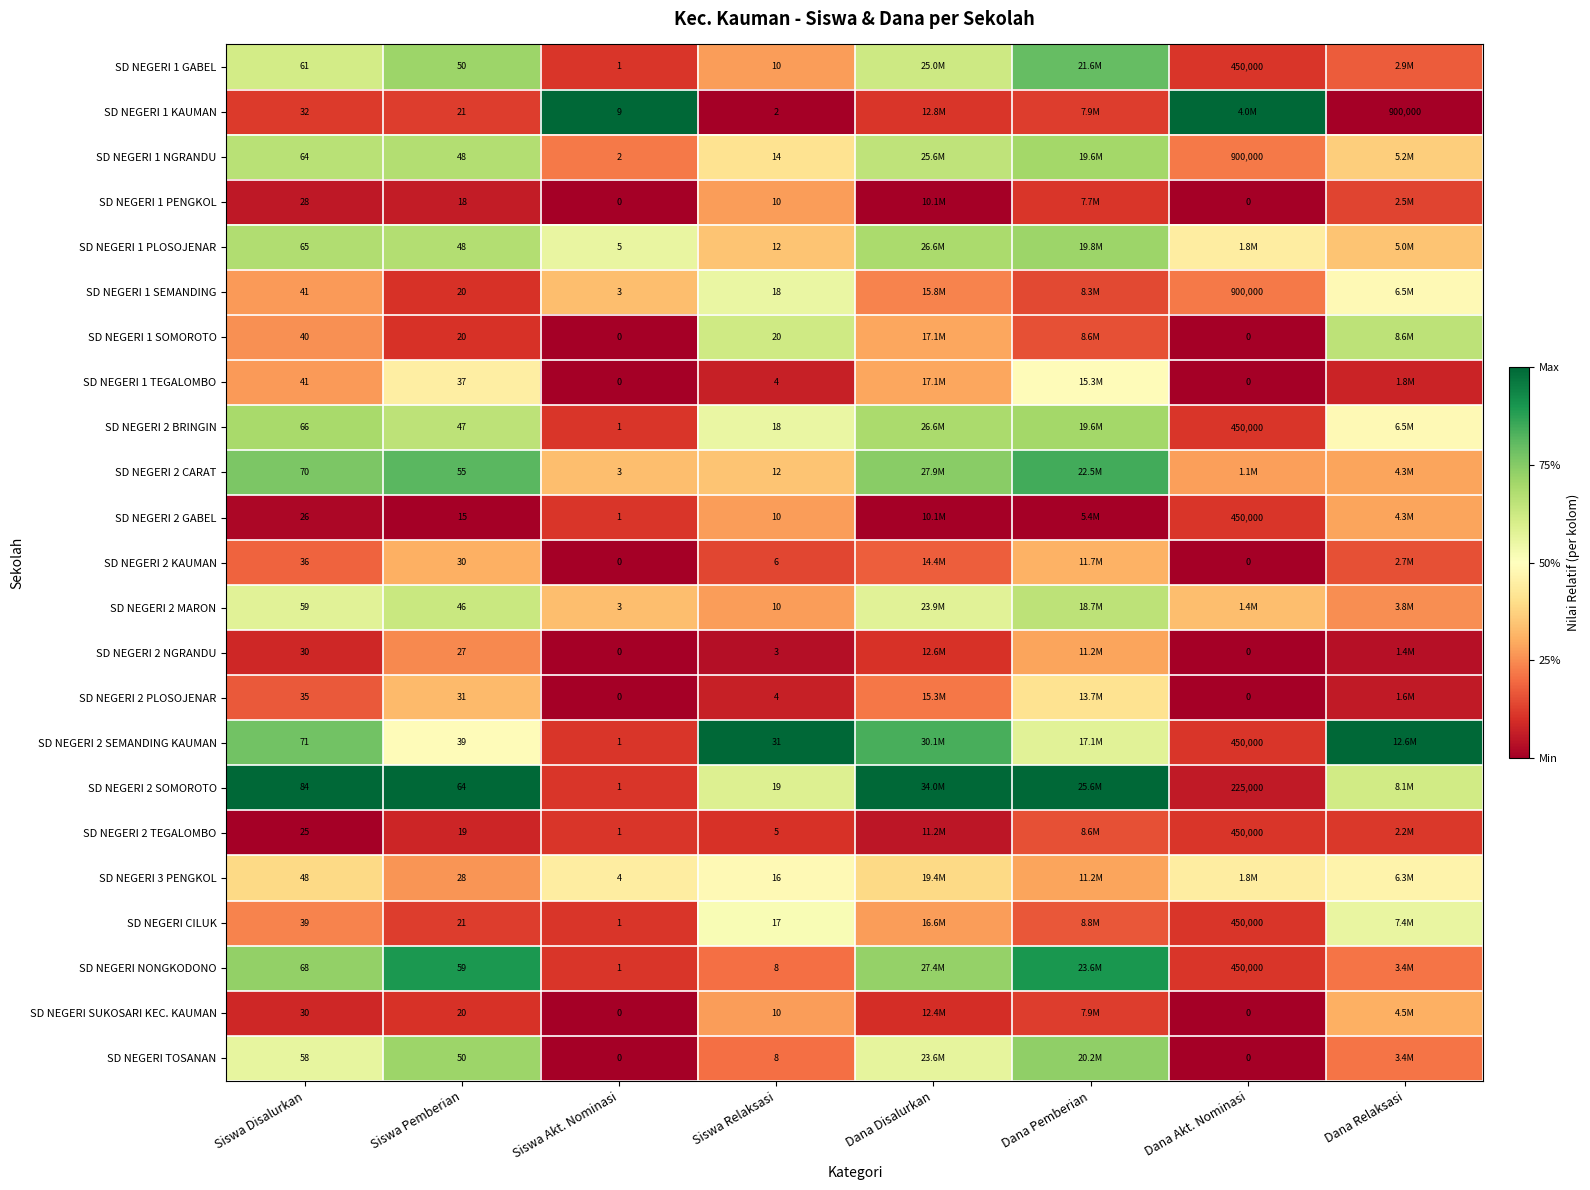

Between Siswa Pemberian and Siswa Relaksasi, which series saw the biggest shift?

SD NEGERI NONGKODONO